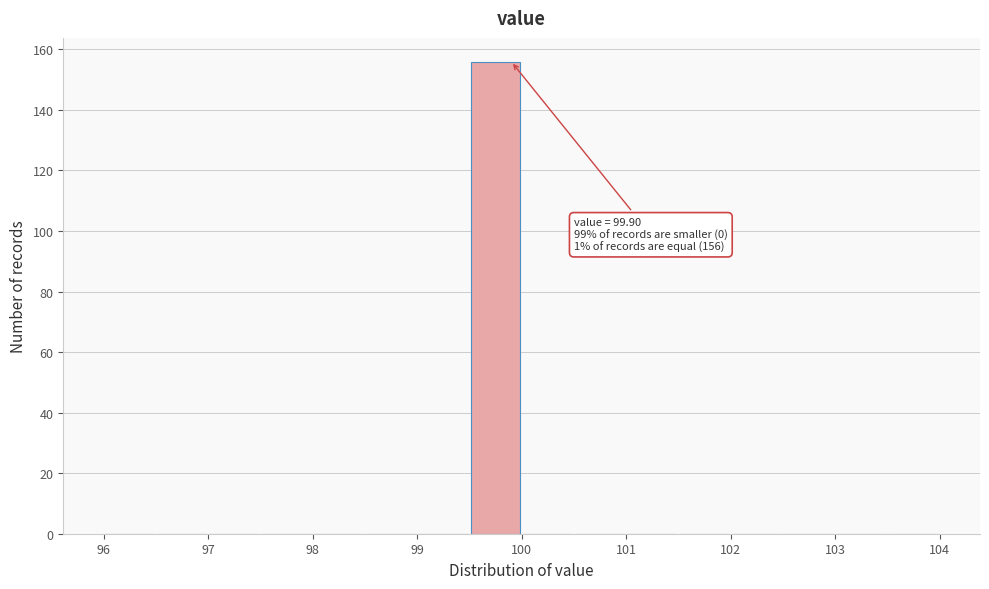

Which range on the x-axis has the tallest bar?

99.5 to 100.0